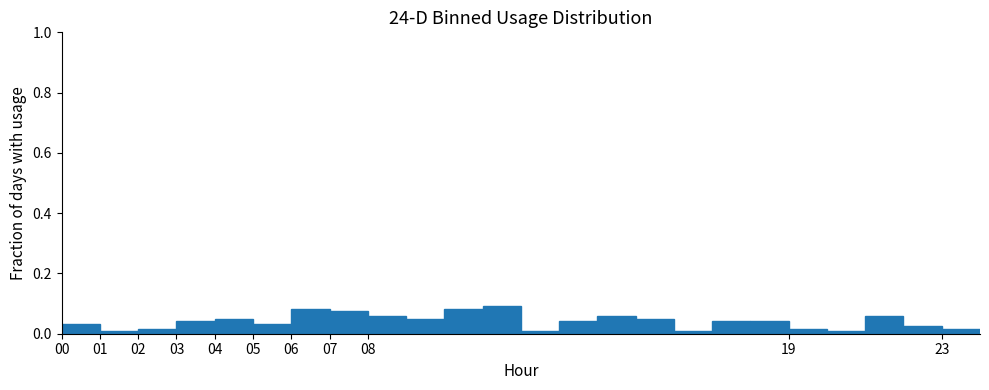

Reading left to right, list every bar in this chart as the range it spans on the x-axis followed by its height. The values are not printed on the chart, so give them approximately, as read against the axis.

0 to 1: 0.04
1 to 2: under 0.02
2 to 3: under 0.02
3 to 4: 0.04
4 to 5: 0.06
5 to 6: 0.04
6 to 7: 0.08
7 to 8: 0.08
8 to 9: 0.06
9 to 10: 0.06
10 to 11: 0.08
11 to 12: 0.10
12 to 13: under 0.02
13 to 14: 0.04
14 to 15: 0.06
15 to 16: 0.06
16 to 17: under 0.02
17 to 18: 0.04
18 to 19: 0.04
19 to 20: under 0.02
20 to 21: under 0.02
21 to 22: 0.06
22 to 23: 0.02
23 to 24: under 0.02